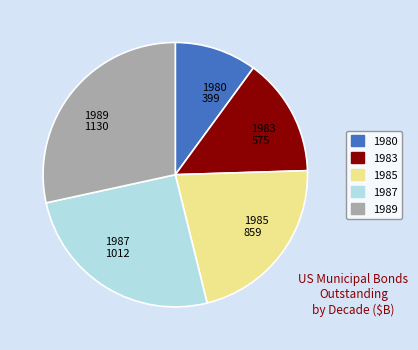

Which has a higher value, 1983 575 or 1987 1012?

1987 1012